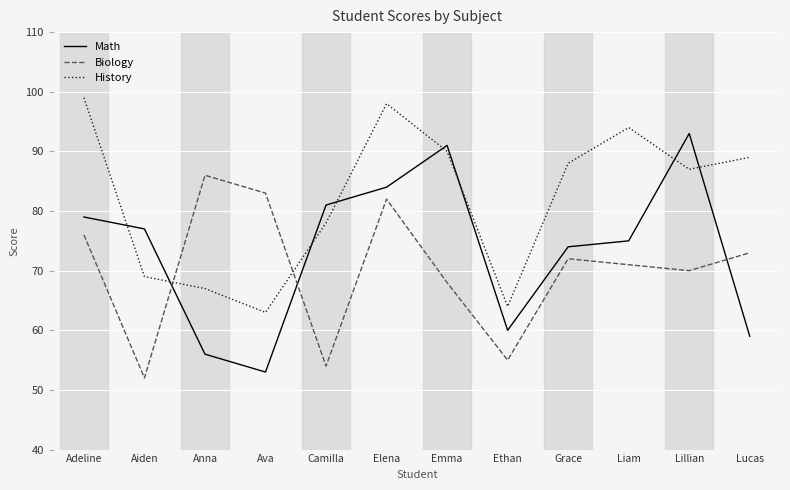

After their last crossing, which series has the higher values: Math or Biology?

Biology